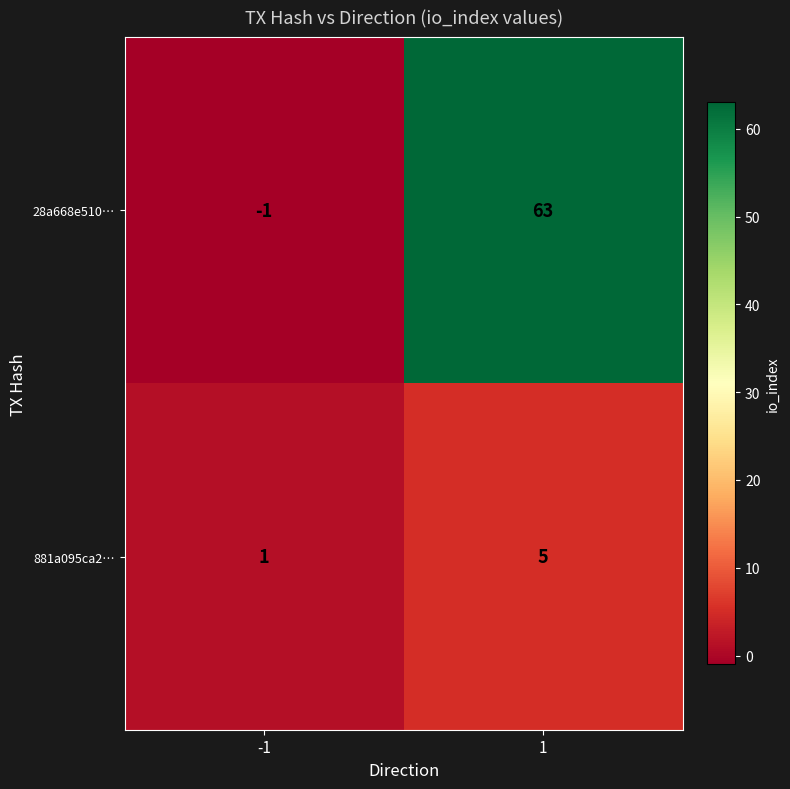

What is the average value of the 28a668e510… series?

31